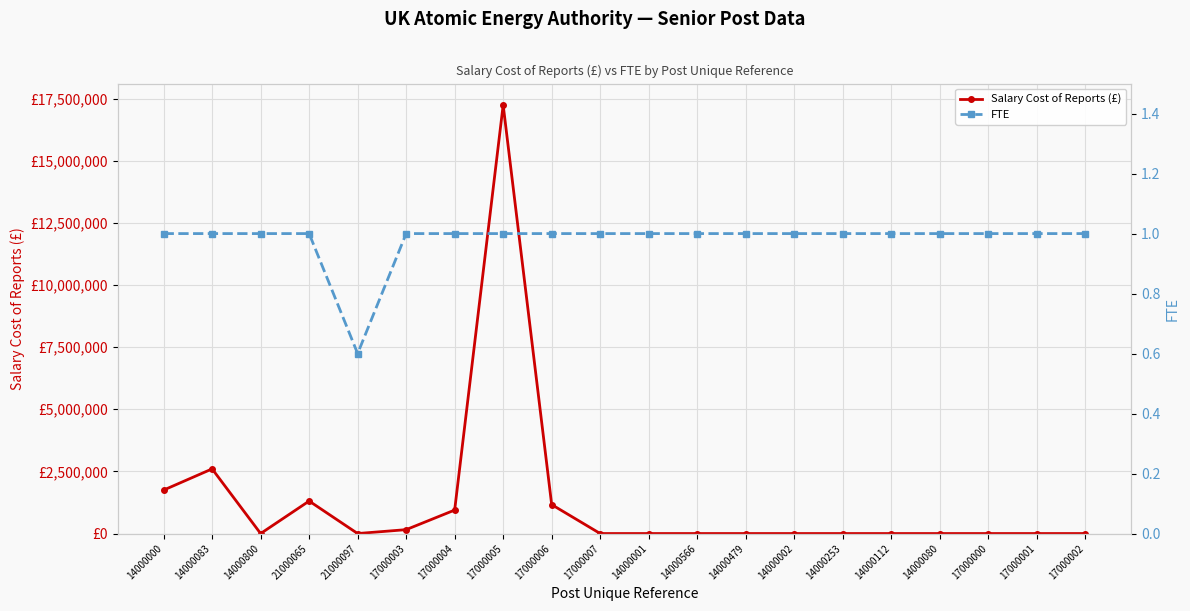

How many lines are shown in the chart?

2